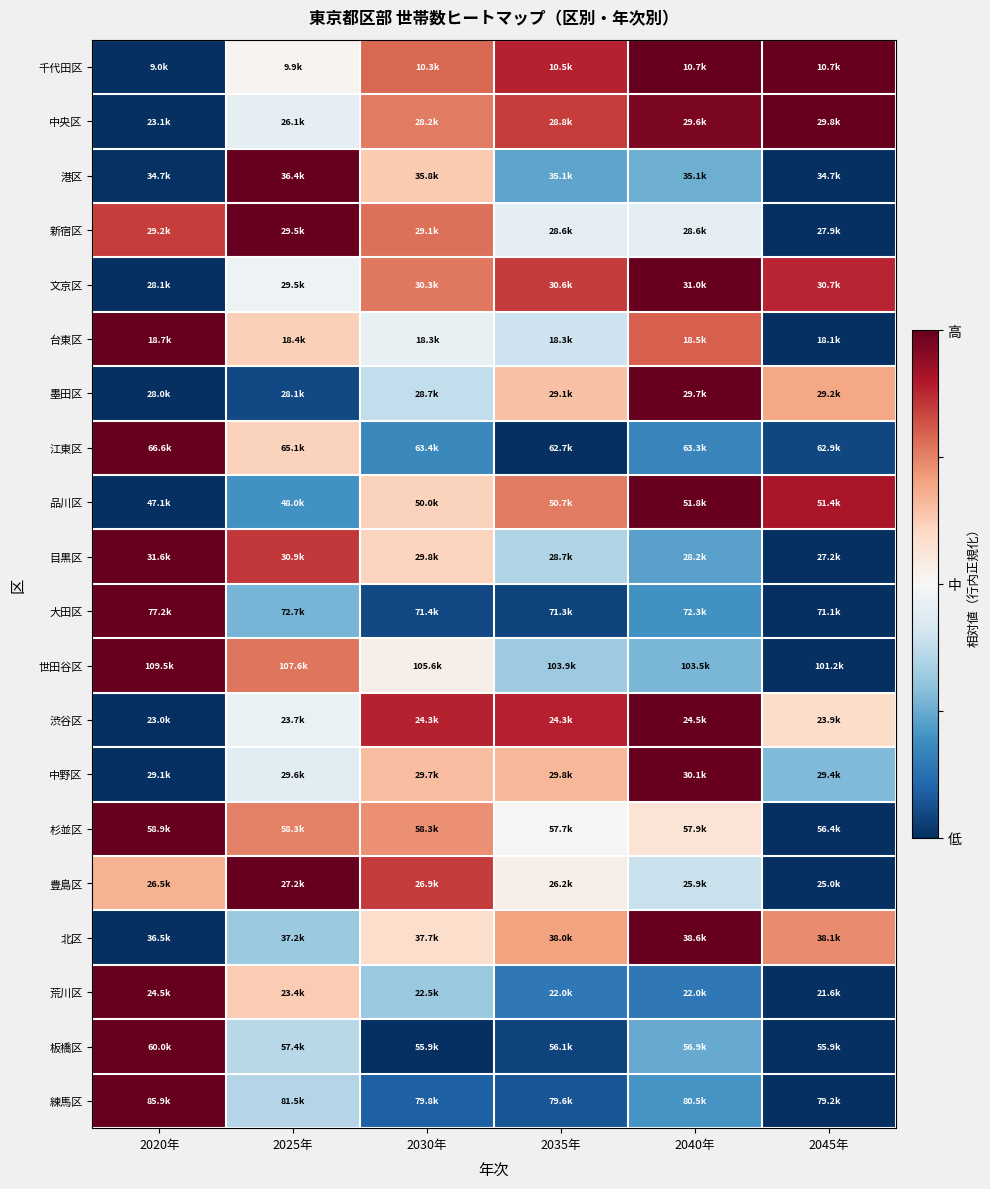

List the series in order of their peak value, highest first.

世田谷区, 練馬区, 中央区, 大田区, 品川区, 目黒区, 板橋区, 江東区, 文京区, 荒川区, 杉並区, 豊島区, 北区, 千代田区, 港区, 墨田区, 新宿区, 渋谷区, 中野区, 台東区